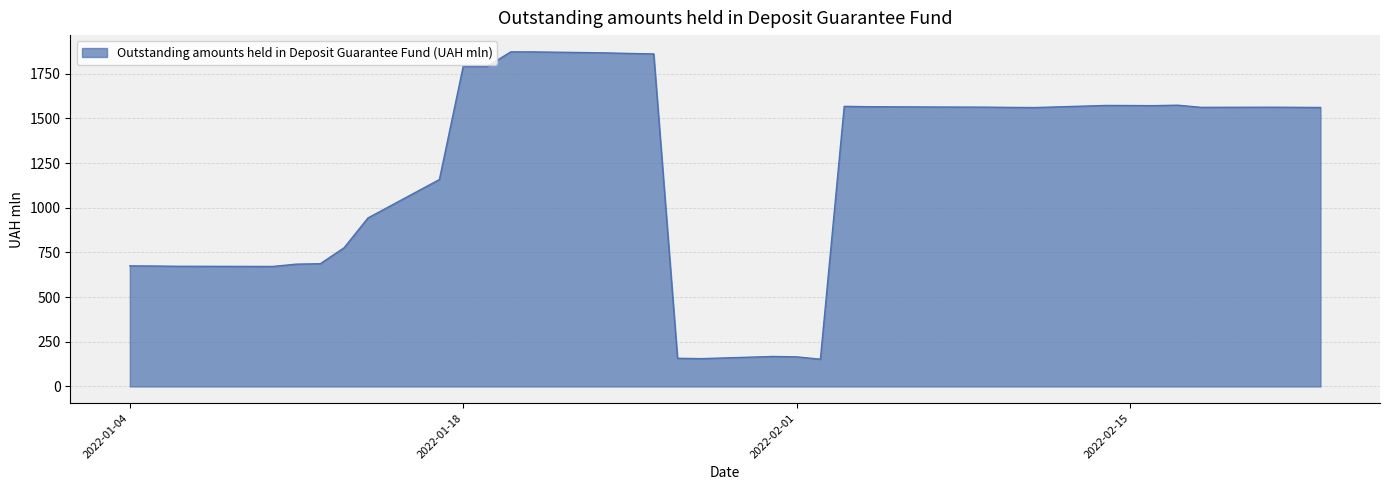

What is the smallest value displayed?

152.4